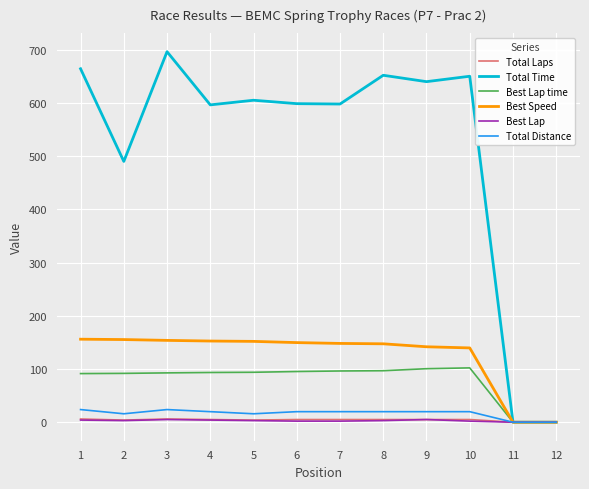

The value of Total Time at 6 is 216.1. True or false?

False